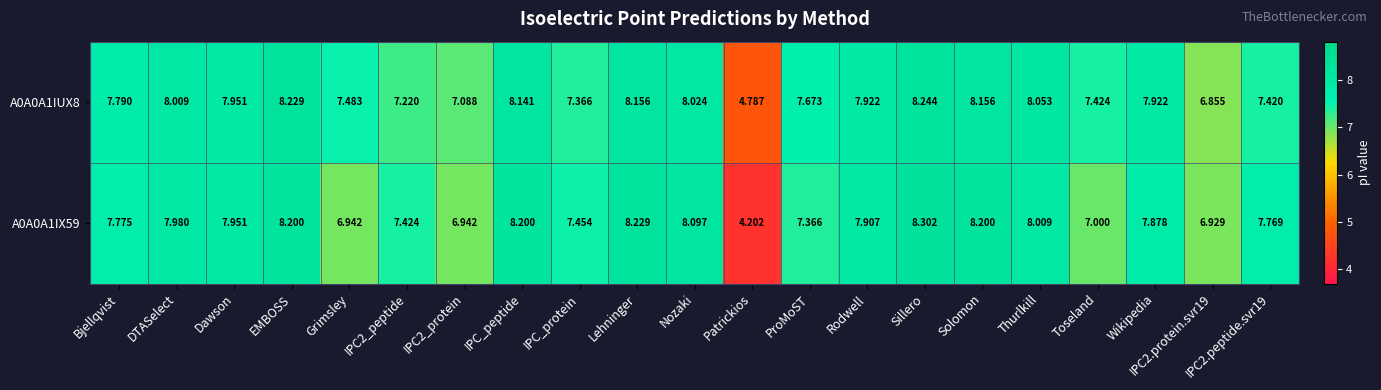

At which category does the chart reach its peak across all series?

Sillero